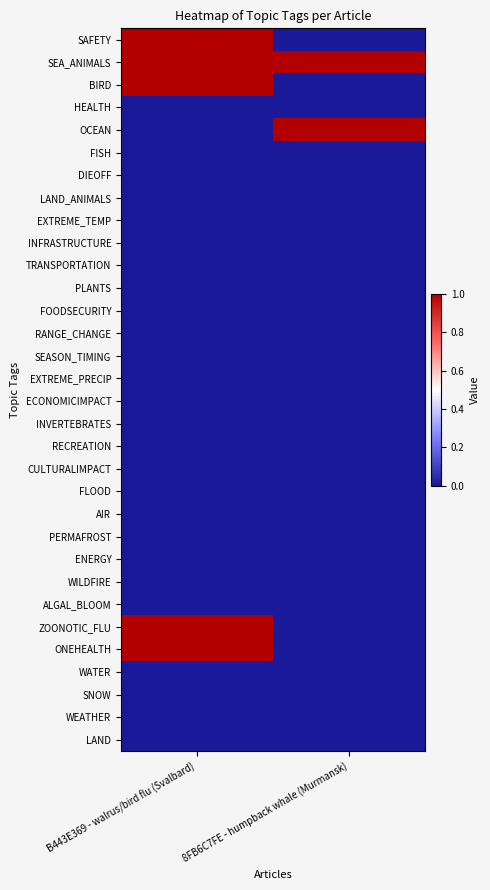

List the series in order of their peak value, lowest first.

HEALTH, FISH, DIEOFF, LAND_ANIMALS, EXTREME_TEMP, INFRASTRUCTURE, TRANSPORTATION, PLANTS, FOODSECURITY, RANGE_CHANGE, SEASON_TIMING, EXTREME_PRECIP, ECONOMICIMPACT, INVERTEBRATES, RECREATION, CULTURALIMPACT, FLOOD, AIR, PERMAFROST, ENERGY, WILDFIRE, ALGAL_BLOOM, WATER, SNOW, WEATHER, LAND, SAFETY, SEA_ANIMALS, BIRD, OCEAN, ZOONOTIC_FLU, ONEHEALTH